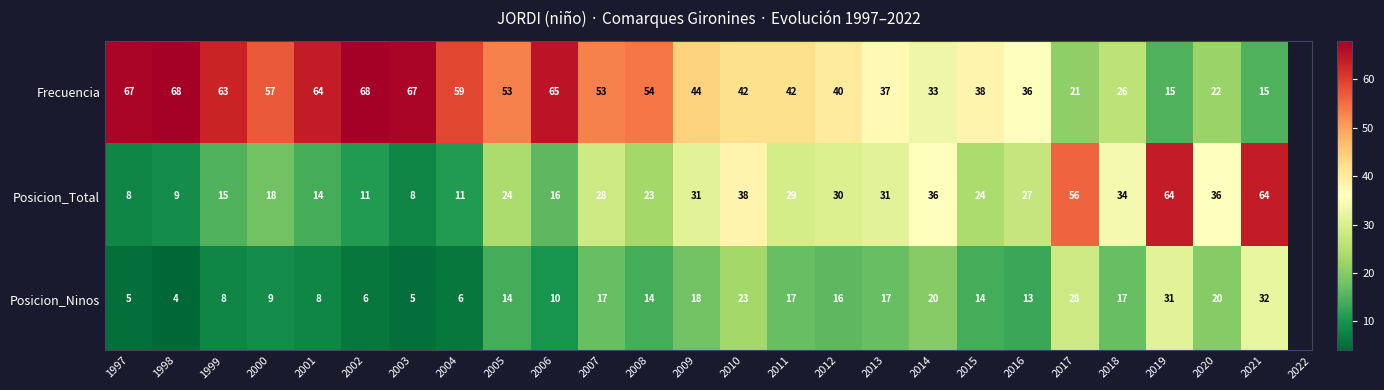

Rank the series by their average value, from highest to lowest.

Frecuencia, Posicion_Total, Posicion_Ninos